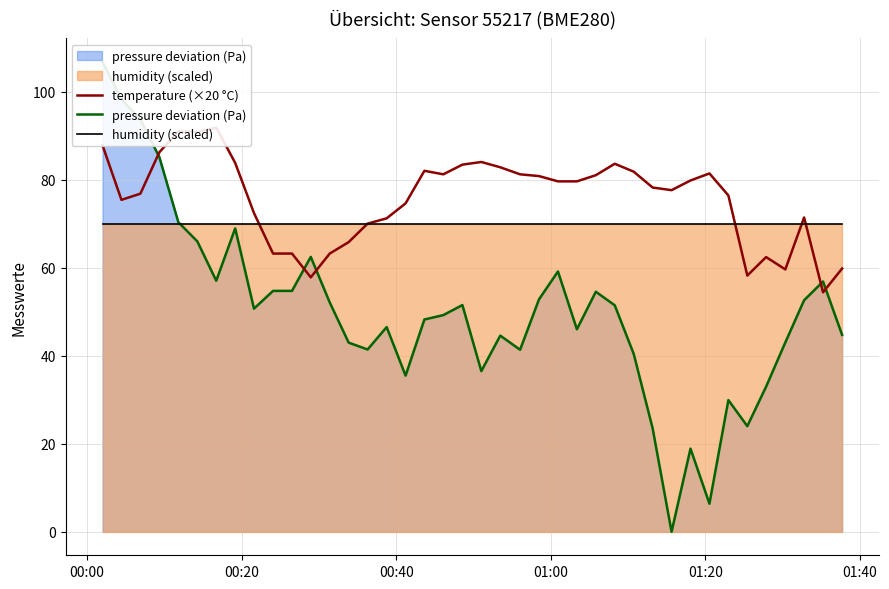

How many data points in temperature (×20 °C) are above 79?

20